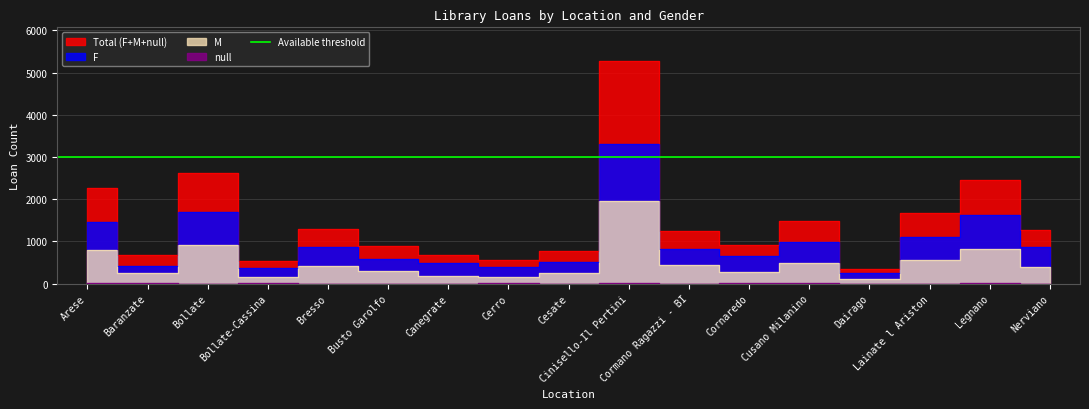

What is the difference between the highest and lowest values at Arese?

2263